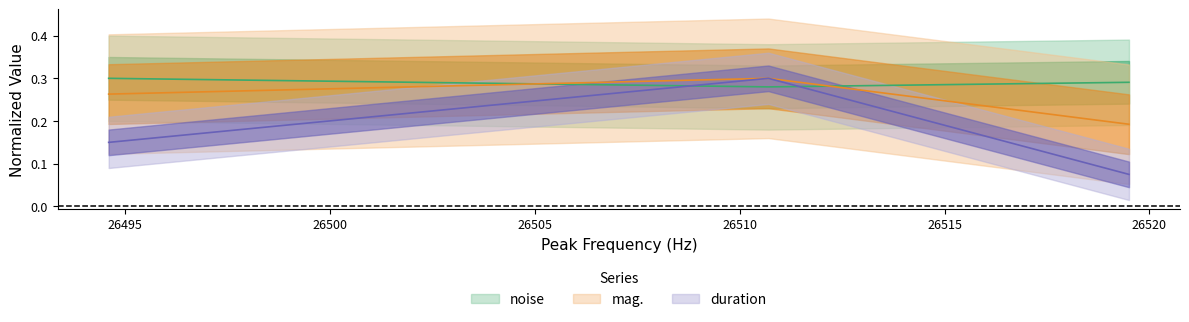

Does the chart display data point markers on the line(s)?

No